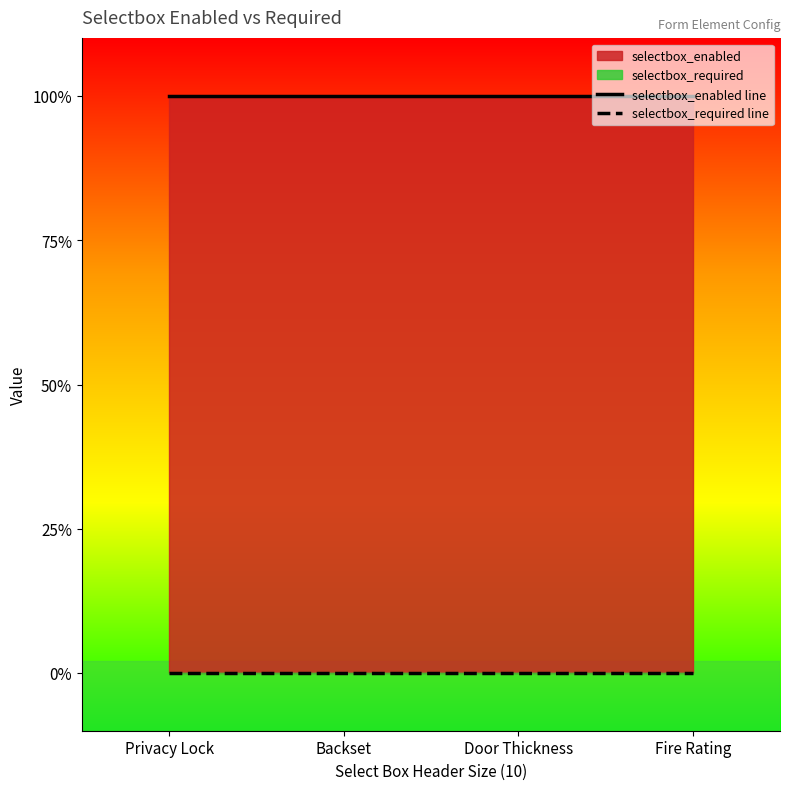

What is the total value across all series at Fire Rating?

1